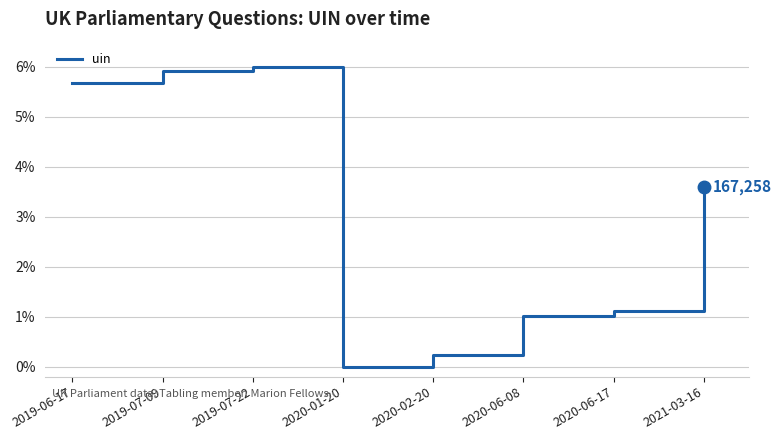

At which category does the data reach its first local valley?

2020-01-20